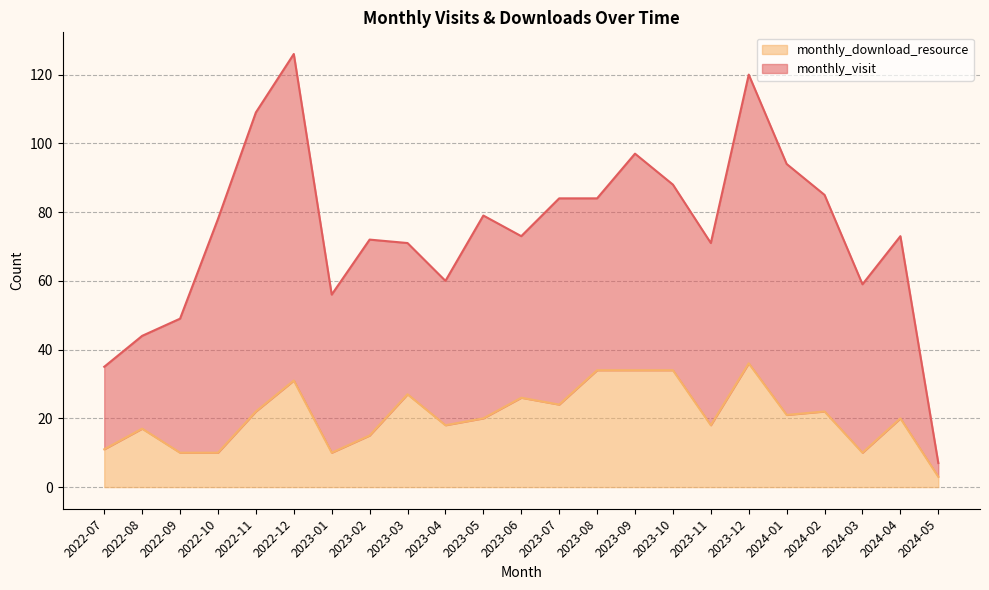

Rank the categories by value from highest to lowest.

2023-12, 2023-08, 2023-09, 2023-10, 2022-12, 2023-03, 2023-06, 2023-07, 2022-11, 2024-02, 2024-01, 2023-05, 2024-04, 2023-04, 2023-11, 2022-08, 2023-02, 2022-07, 2022-09, 2022-10, 2023-01, 2024-03, 2024-05